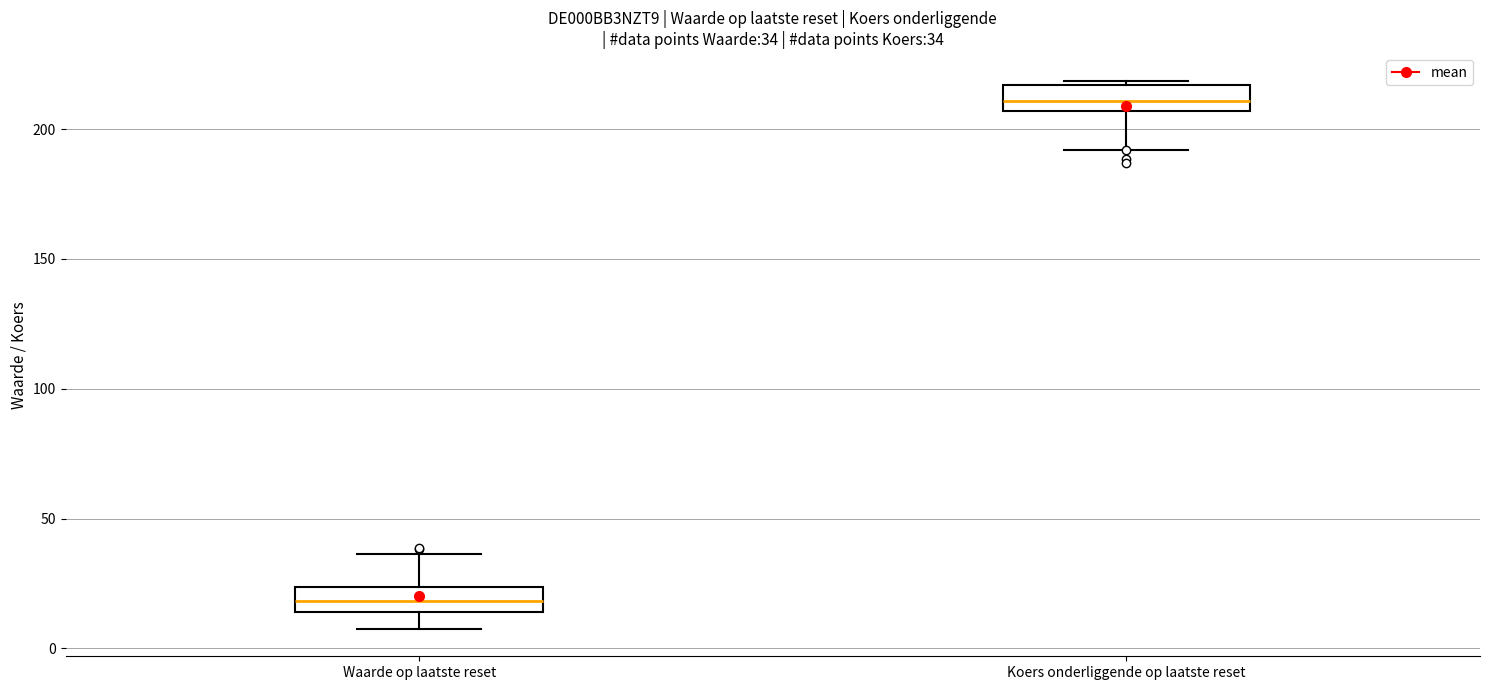

Which box's median line is the highest?

Koers onderliggende op laatste reset